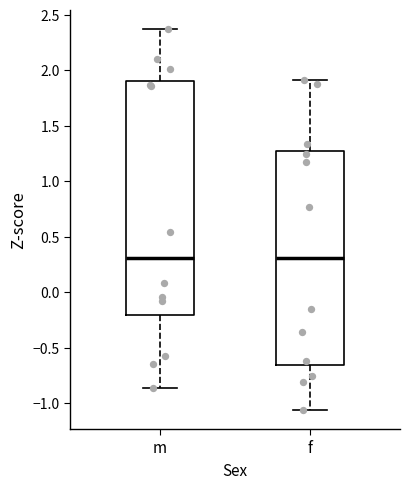

Which box is the tallest, from its lower edge to its upper edge?

m